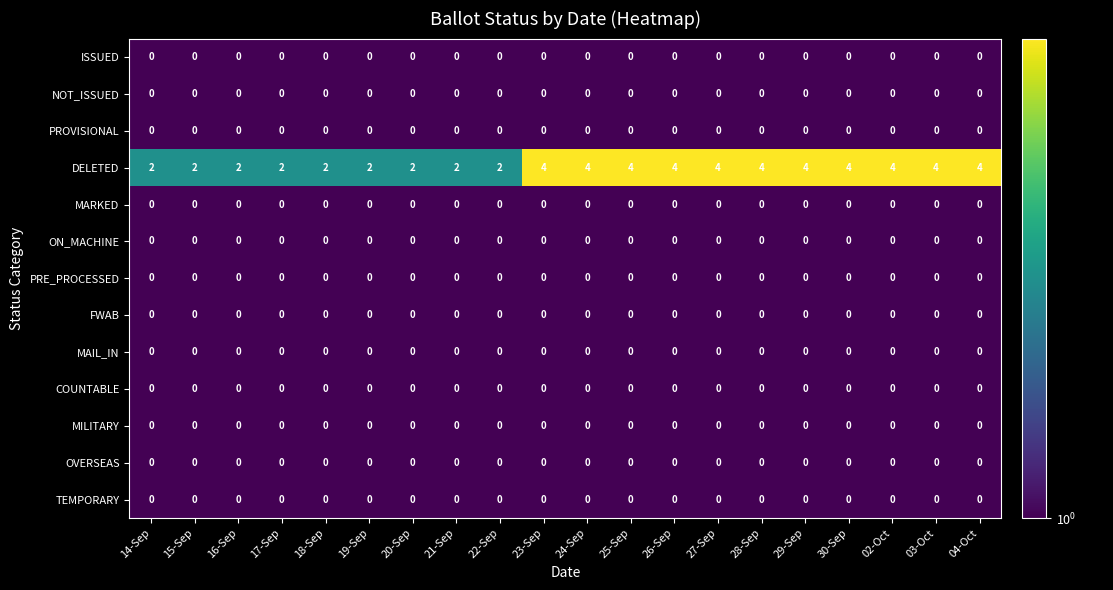

How many DELETED values are between 2 and 4?

20